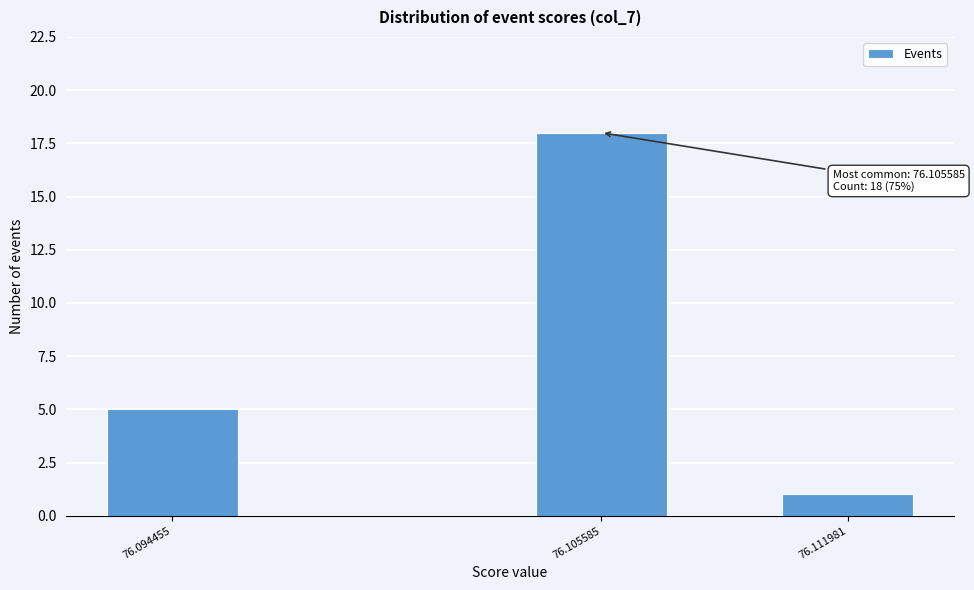

Reading left to right, what are all the values shown in this chart?

76.094455=5	76.105585=18	76.111981=1